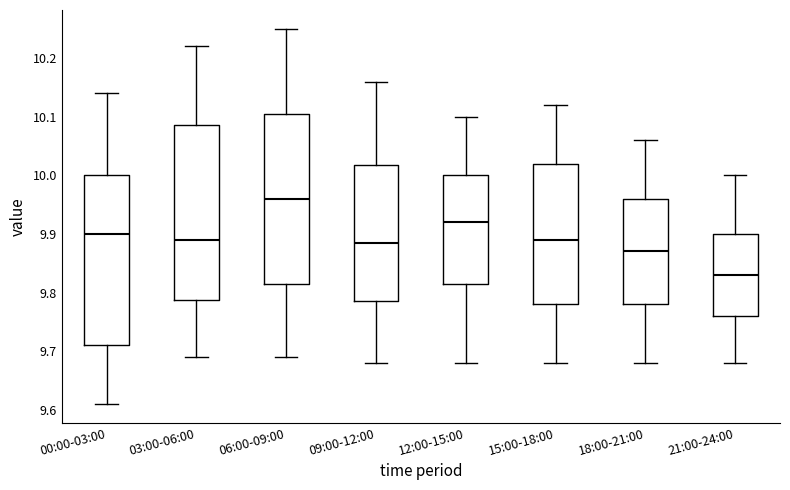

Reading left to right, transcribe this box plot: for each box, give where its median line is, the range the box spans, and where its two whiskers end, as read against the y-axis. The values are not printed on the chart, so give them approximately, as read against the axis.

00:00-03:00: median 9.90, box 9.71 to 10.00, whiskers 9.61 to 10.14
03:00-06:00: median 9.89, box 9.79 to 10.09, whiskers 9.69 to 10.22
06:00-09:00: median 9.96, box 9.82 to 10.11, whiskers 9.69 to 10.25
09:00-12:00: median 9.89, box 9.79 to 10.02, whiskers 9.68 to 10.16
12:00-15:00: median 9.92, box 9.82 to 10.00, whiskers 9.68 to 10.10
15:00-18:00: median 9.89, box 9.78 to 10.02, whiskers 9.68 to 10.12
18:00-21:00: median 9.87, box 9.78 to 9.96, whiskers 9.68 to 10.06
21:00-24:00: median 9.83, box 9.76 to 9.90, whiskers 9.68 to 10.00